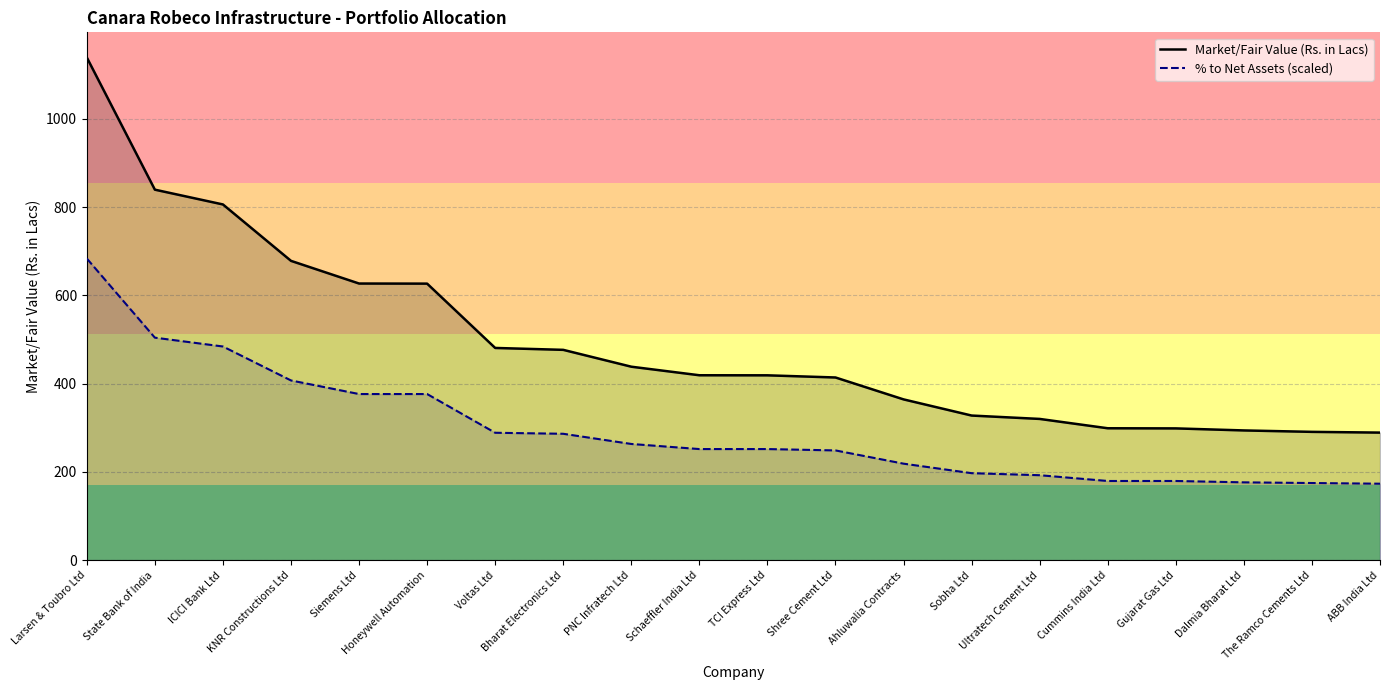

Which label corresponds to the largest value in the chart?

Larsen & Toubro Ltd